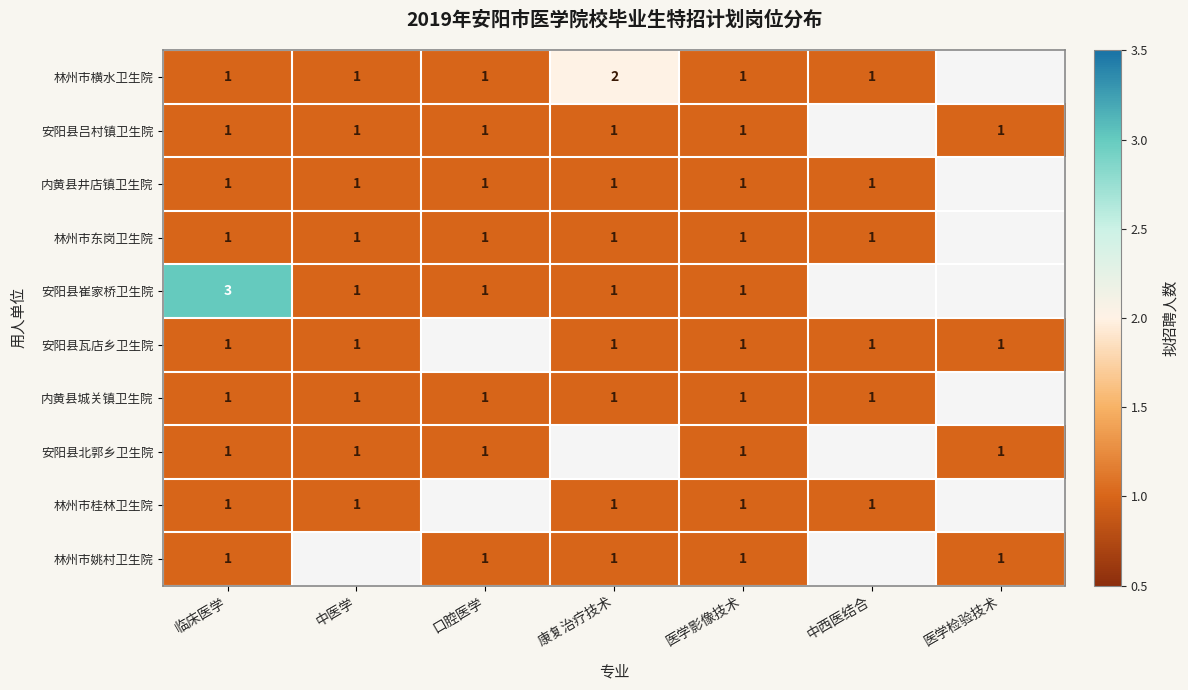

Is it true that 安阳县瓦店乡卫生院 equals 1.7 at 医学影像技术?

False